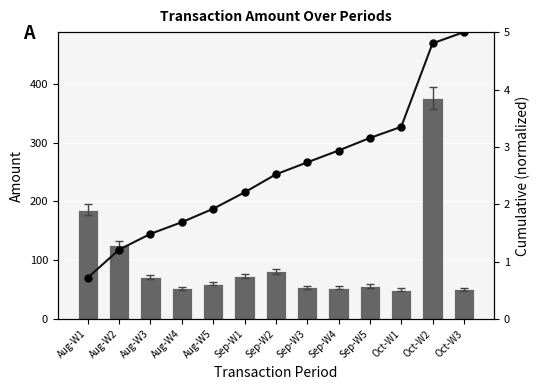

True or false: Amount has a value of 53.9 at Sep-W3.

True